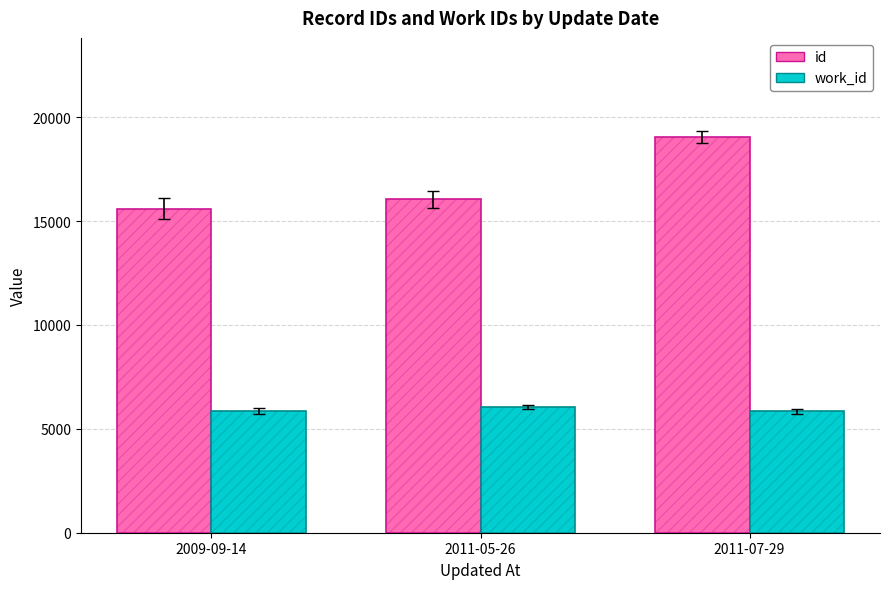

At which category is the sum across all series the highest?

2011-07-29